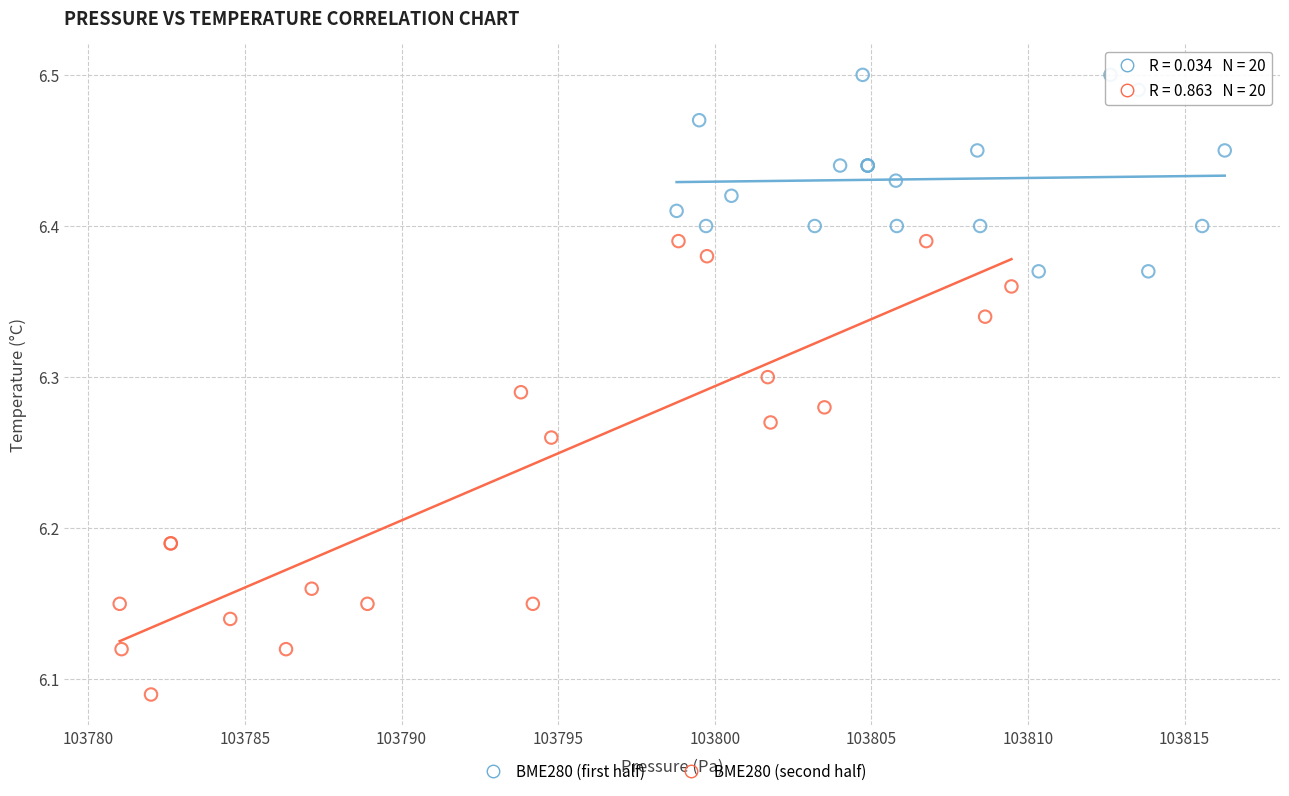

Which series reaches the minimum Y coordinate?

BME280 (second half)